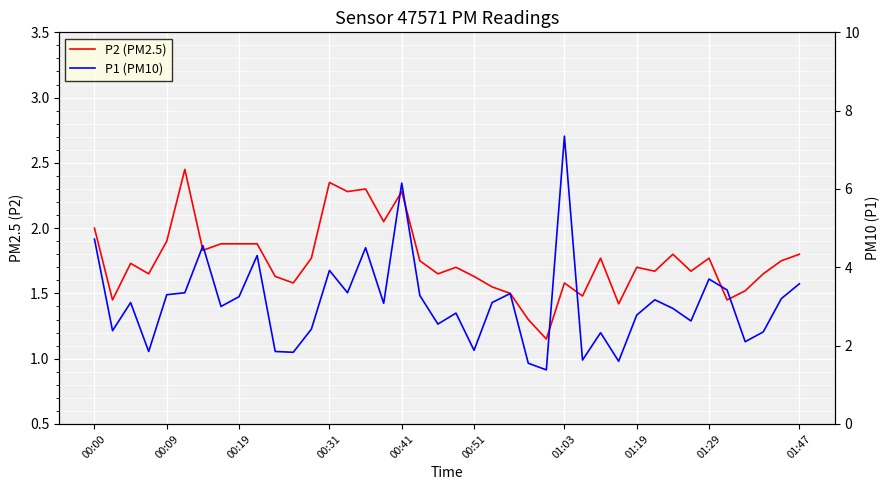

True or false: P2 (PM2.5) and P1 (PM10) intersect in this chart.

False